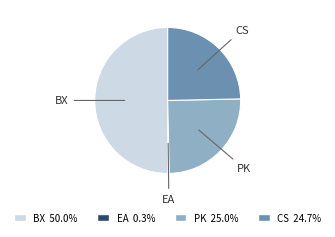

Between BX and PK, which is larger?

BX